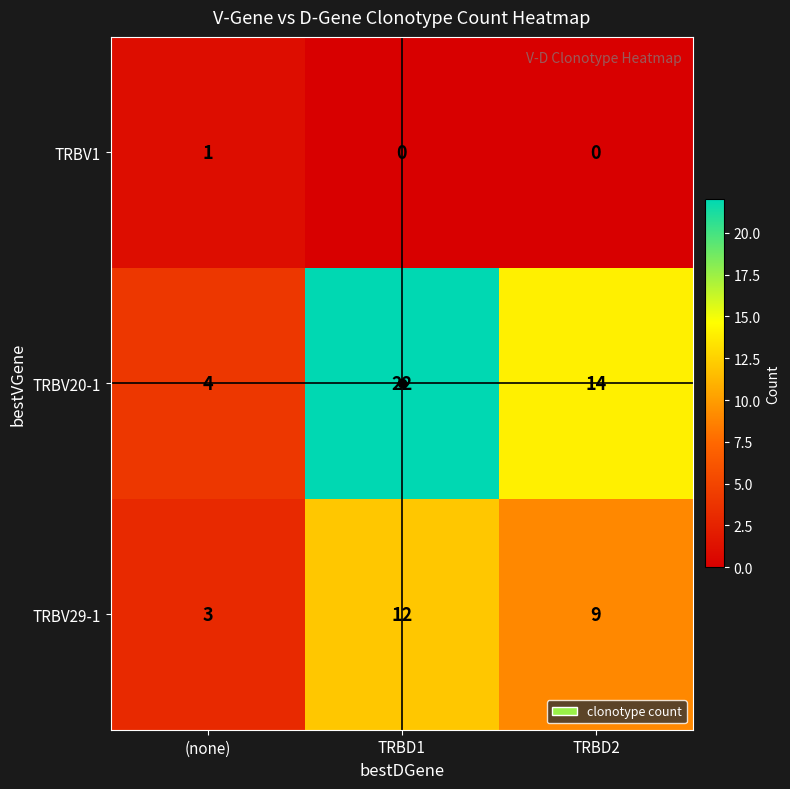

List the series in order of their overall mean, lowest first.

TRBV1, TRBV29-1, TRBV20-1